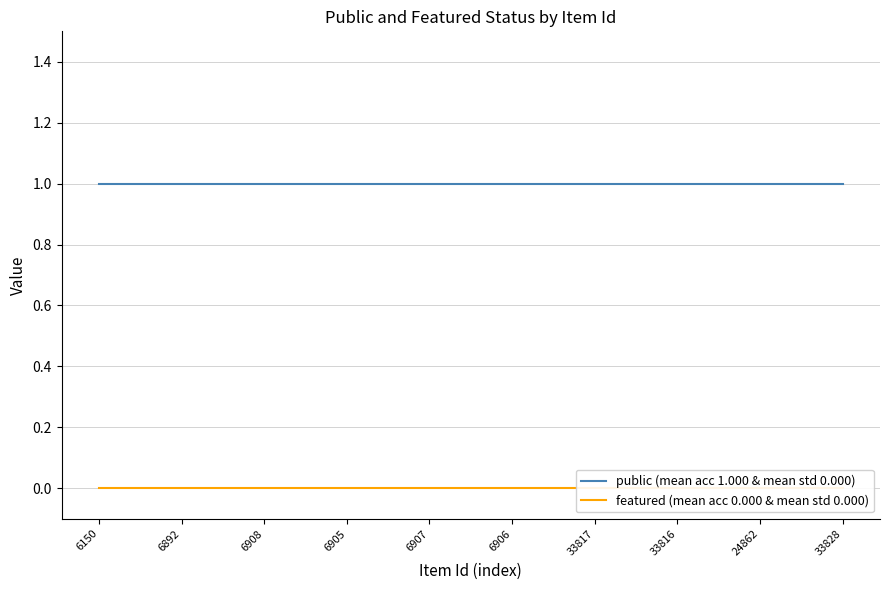

Which series has the largest total across all categories?

public (mean acc 1.000 & mean std 0.000)